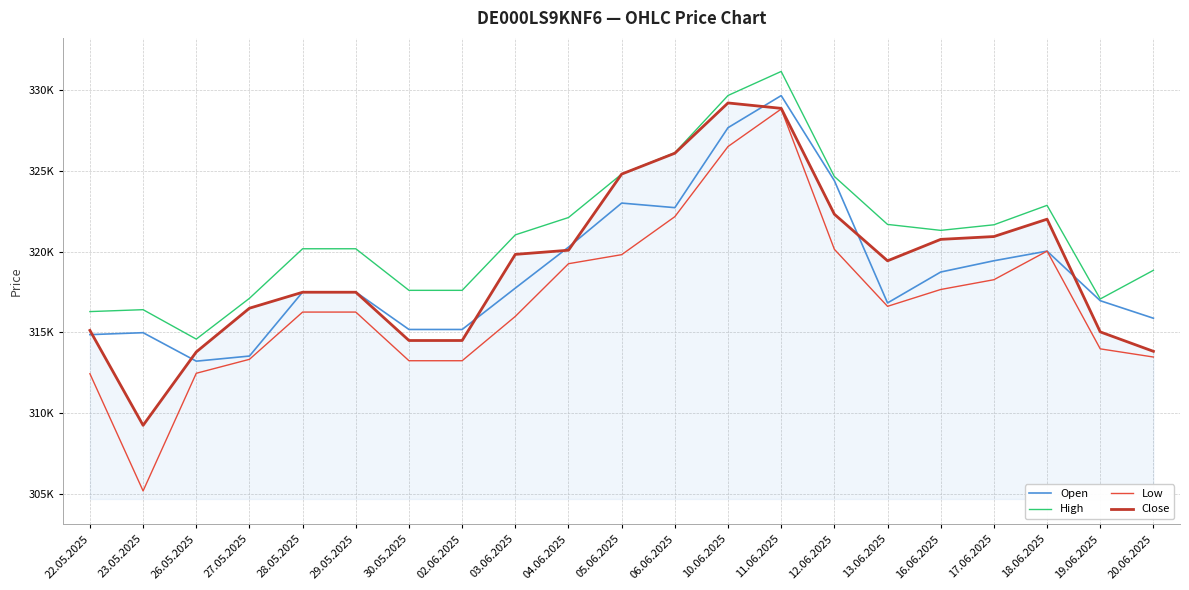

At which category does the chart reach its peak across all series?

11.06.2025